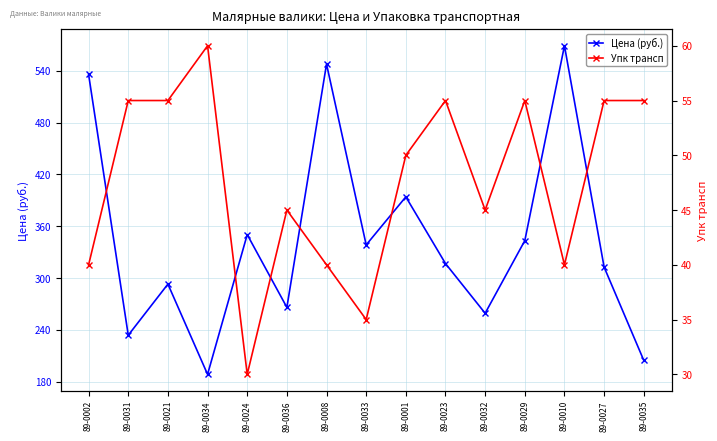

True or false: Упк трансп has more than 1 interior local peaks.

True